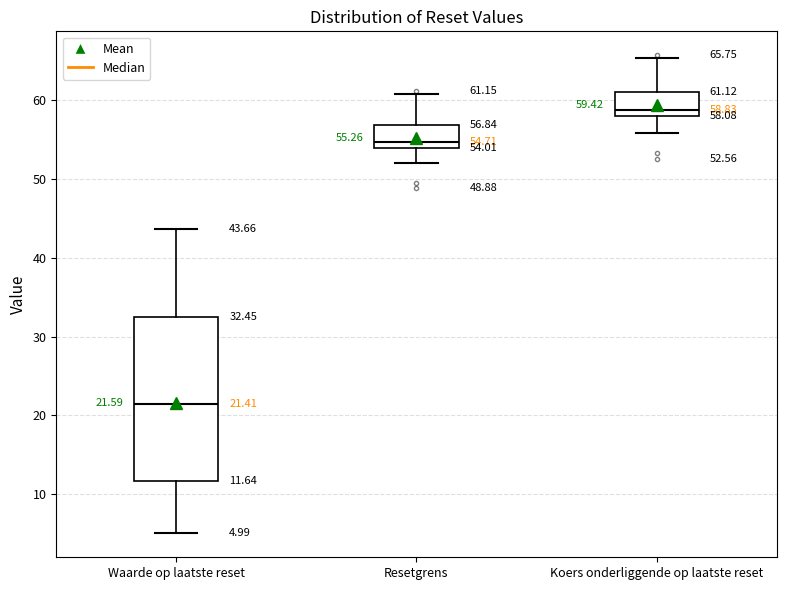

Comparing the boxes themselves (not the whiskers), which one is the tallest?

Waarde op laatste reset